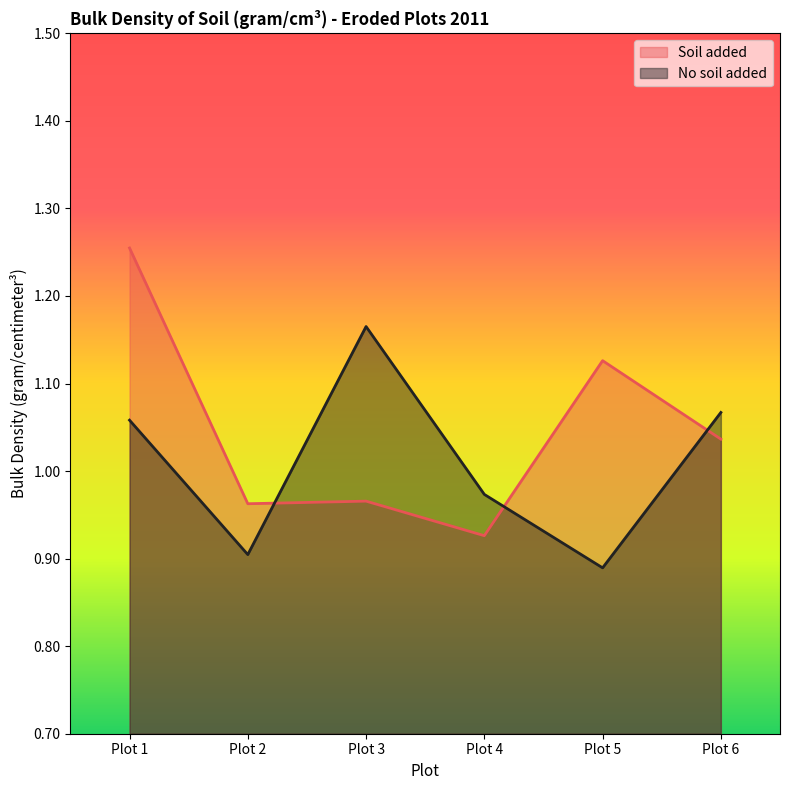

What is the value of the Soil added point at the 4th from the left?

0.9